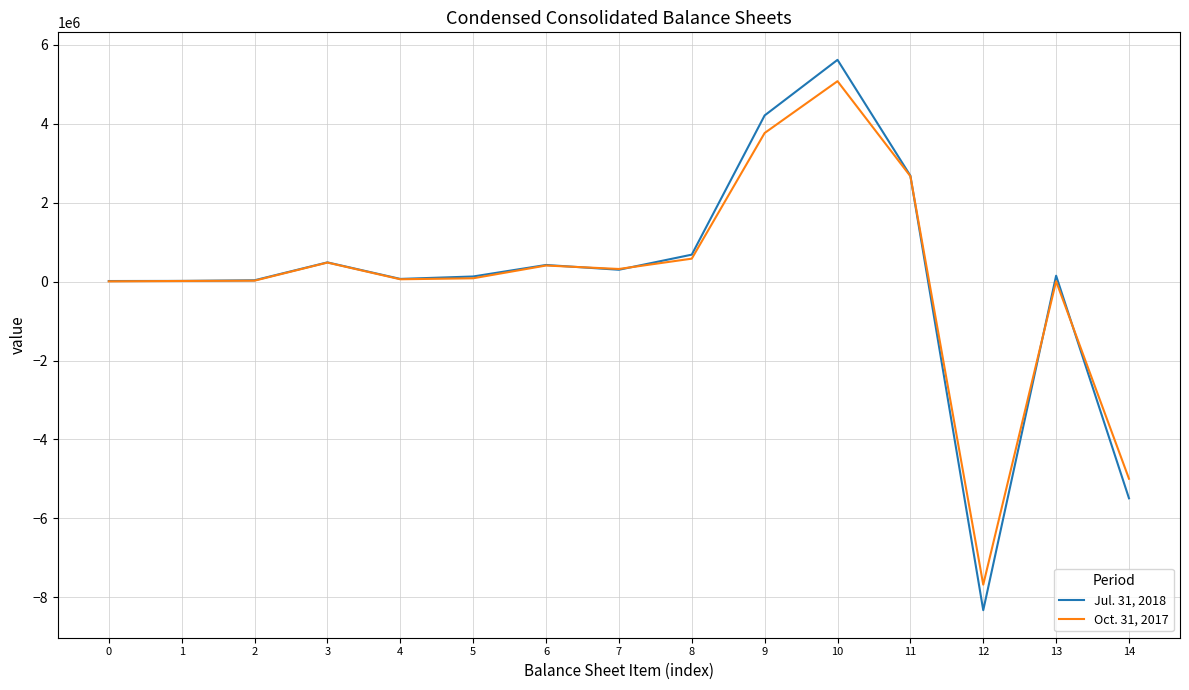

At which label does Jul. 31, 2018 first exceed 150511?

3